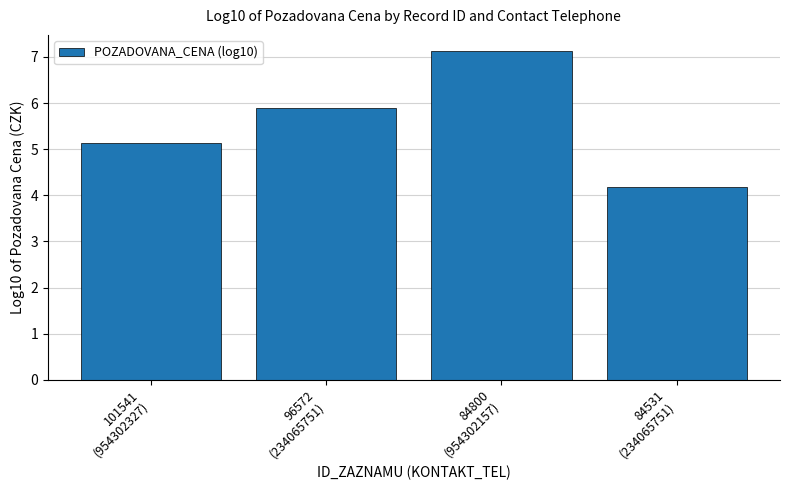

Is it true that the value at 84531
(234065751) is 4.2?

True